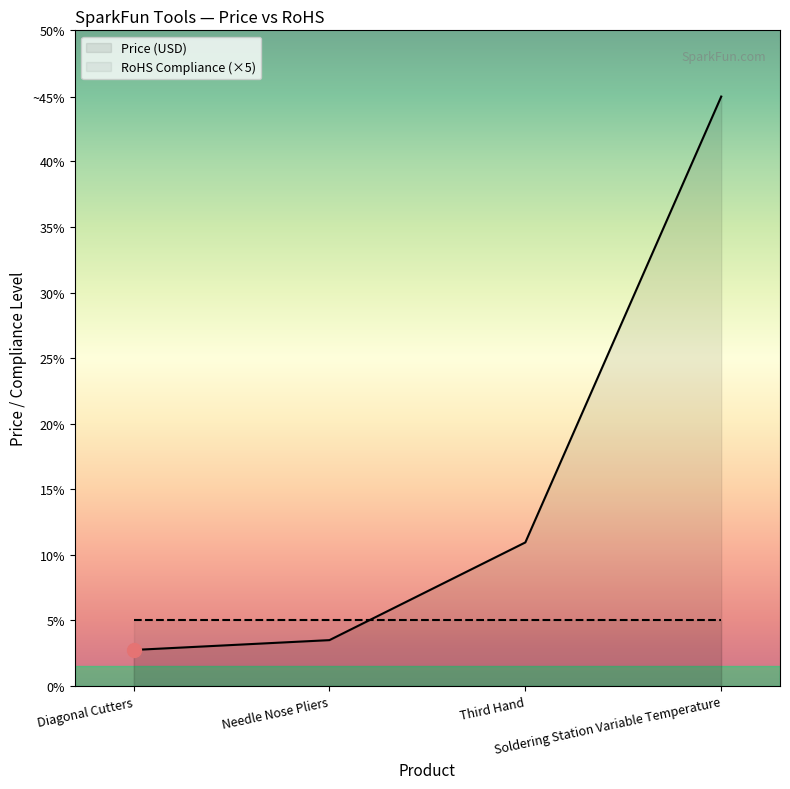

True or false: RoHS Compliance (×5) and Price (USD) intersect in this chart.

True